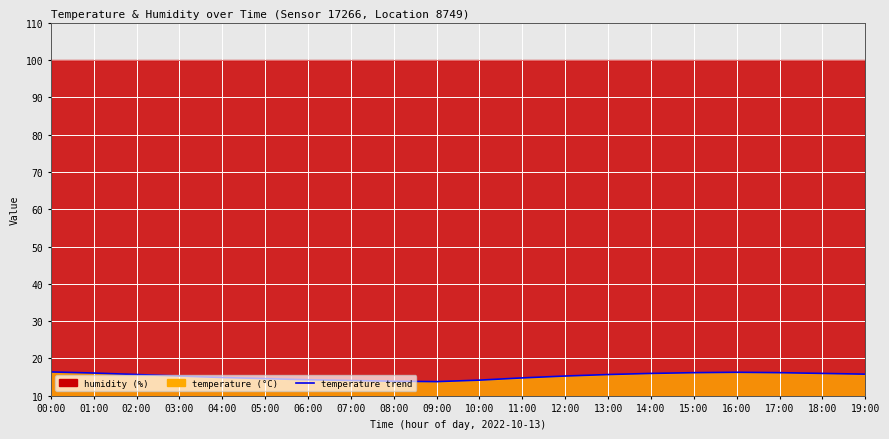

At which category does the data reach its first local valley?

09:00